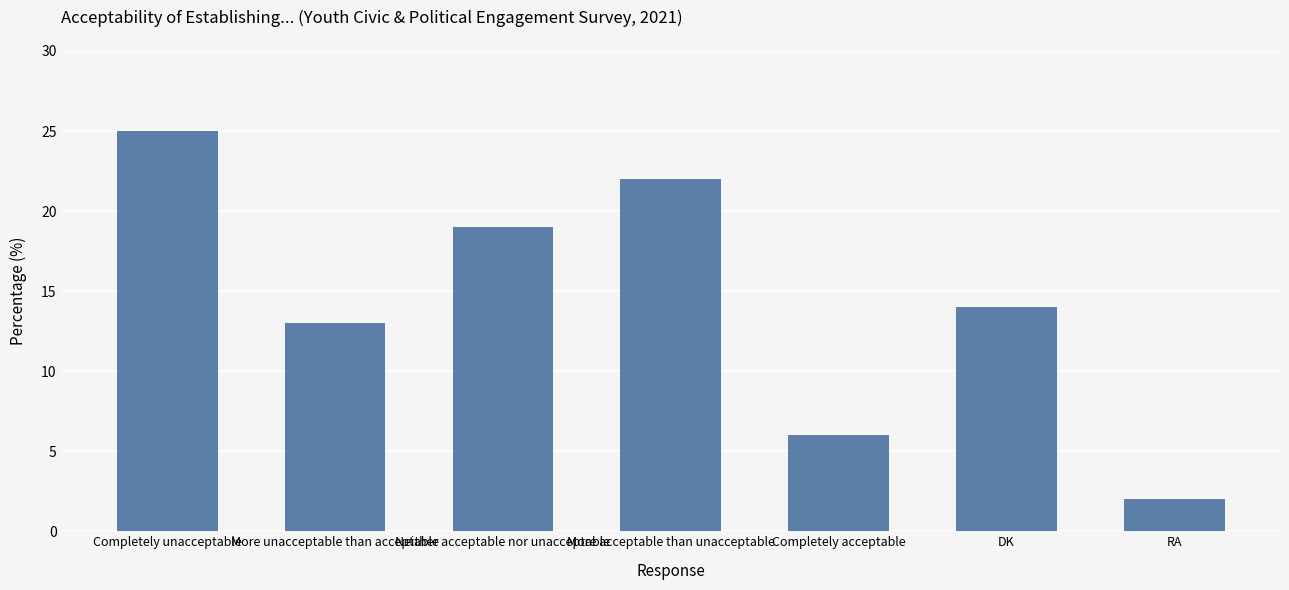

Count the number of categories in the chart.

7